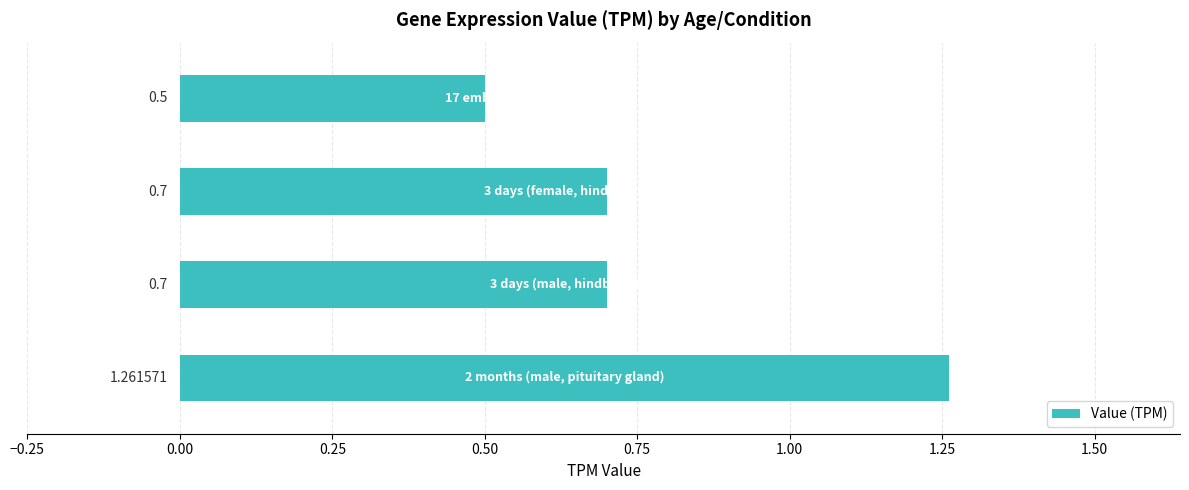

What is the difference between the maximum and second lowest values?

0.6